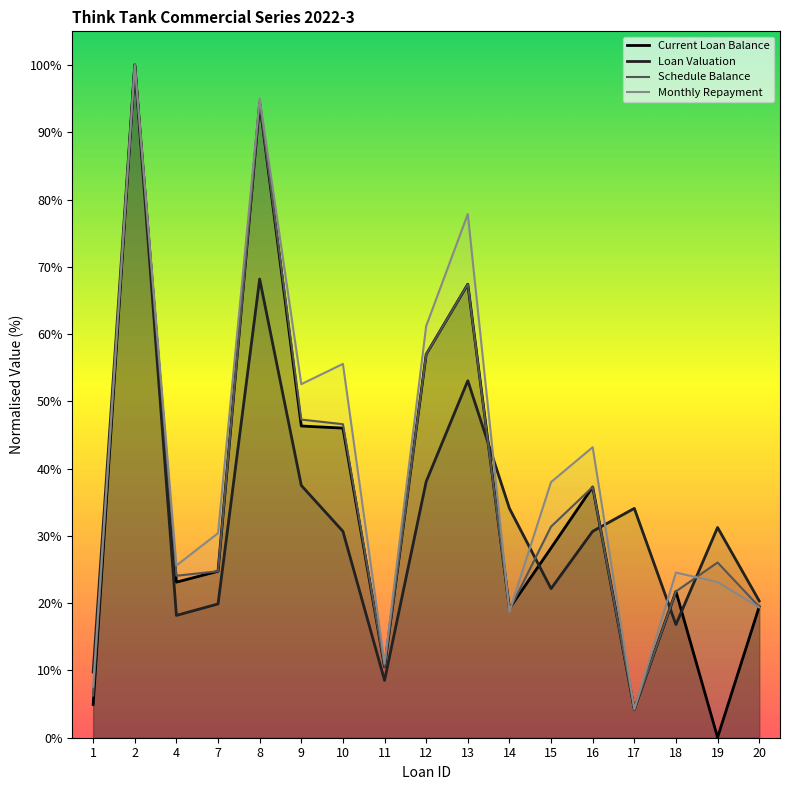

Rank the series by their average value, from lowest to highest.

Loan Valuation, Current Loan Balance, Schedule Balance, Monthly Repayment